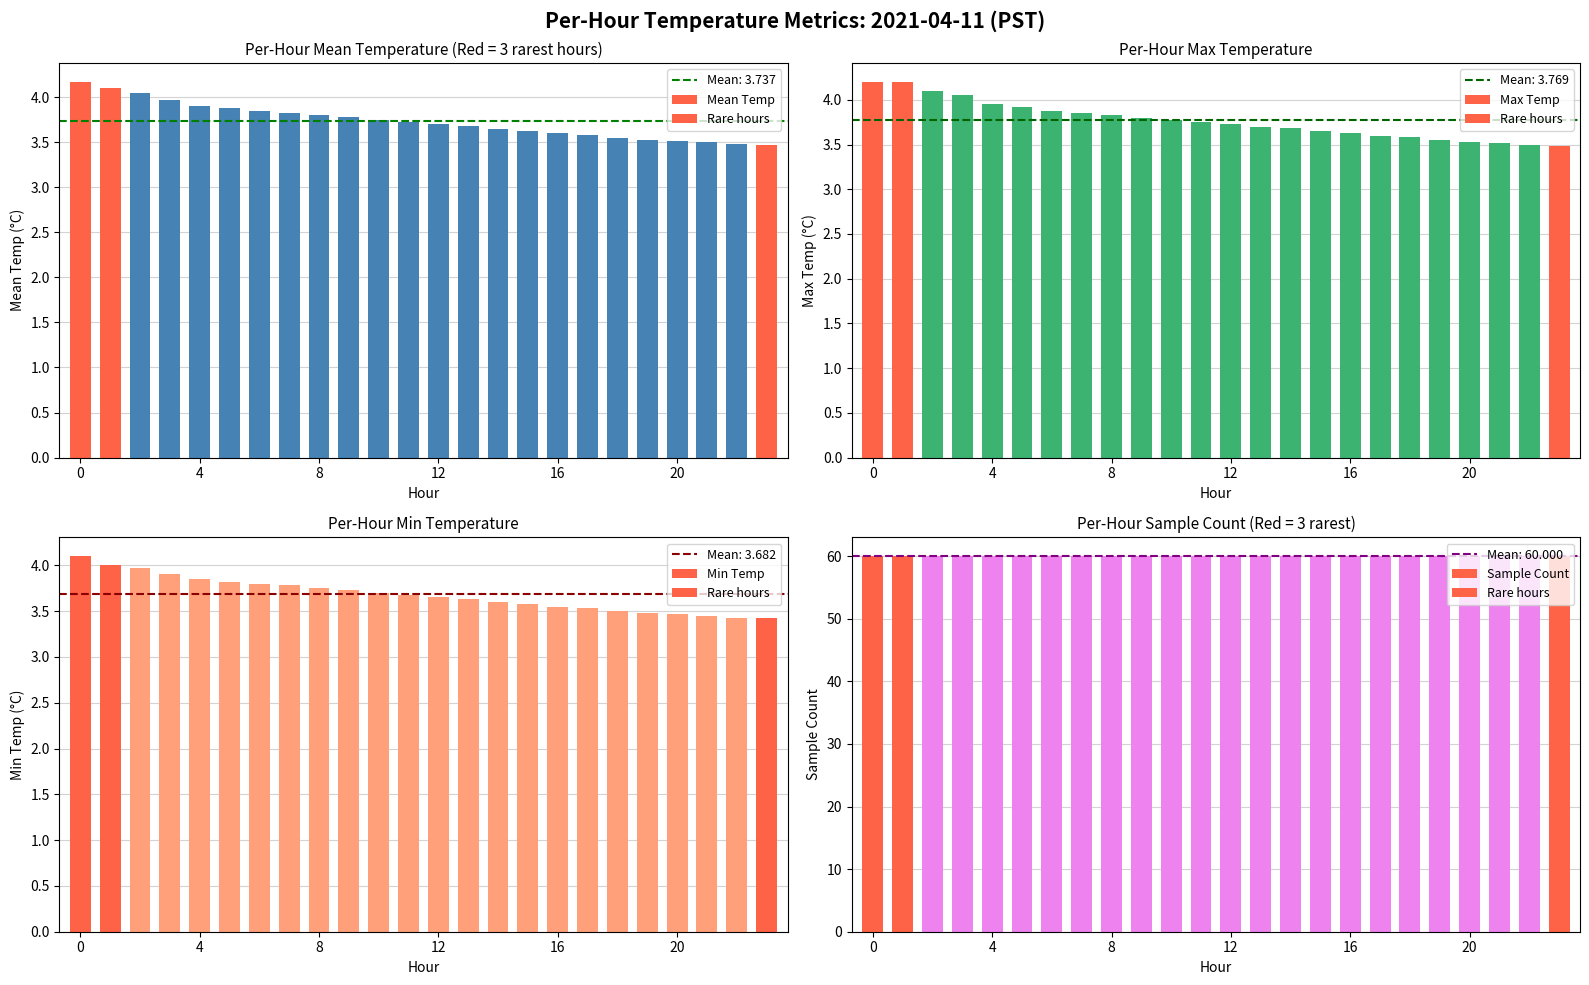

Between 5 and 7, which series saw the biggest shift?

Max Temp